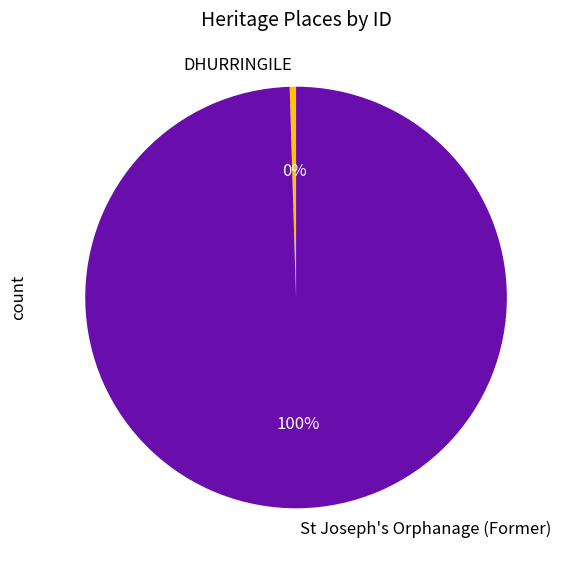

What is the majority slice?

St Joseph's Orphanage (Former)